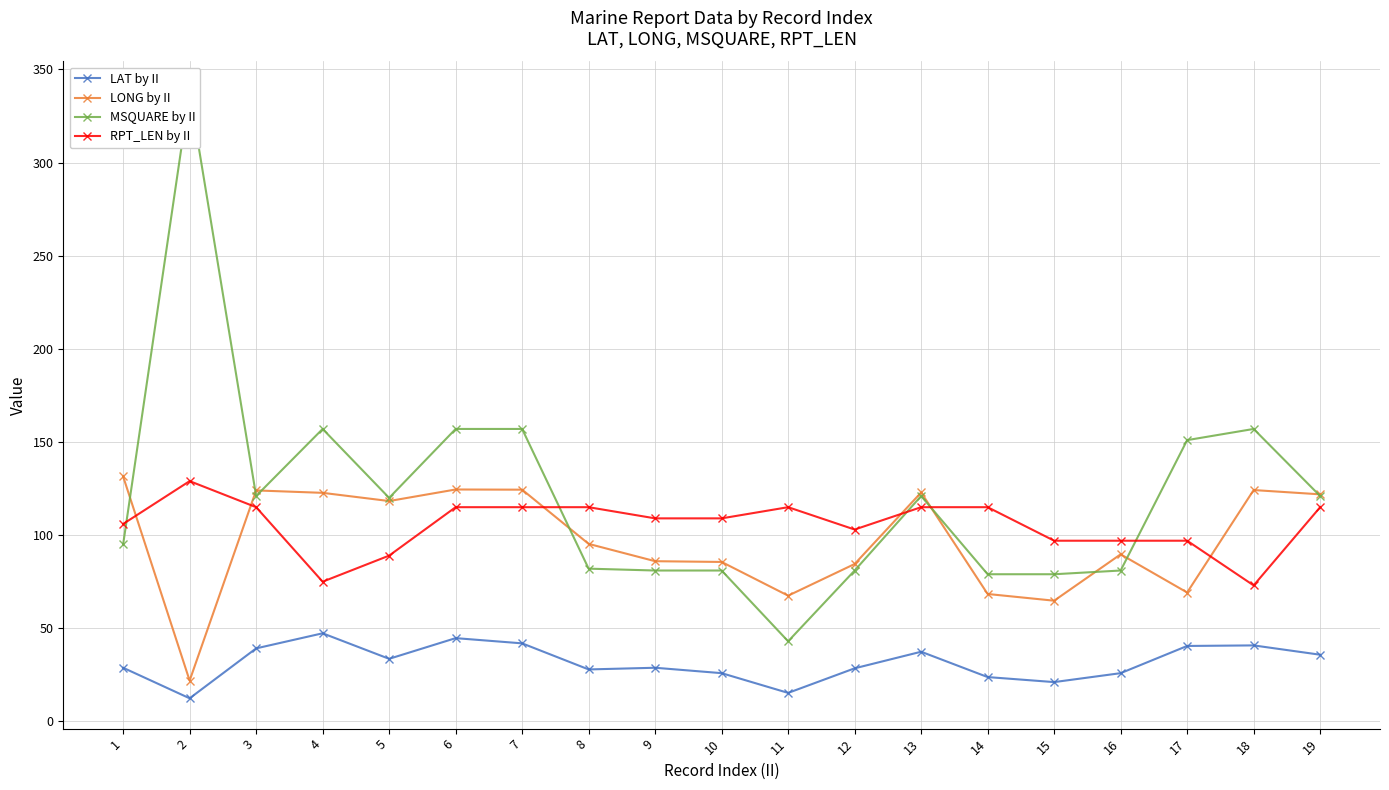

Is this an area chart (filled region under the line)?

No